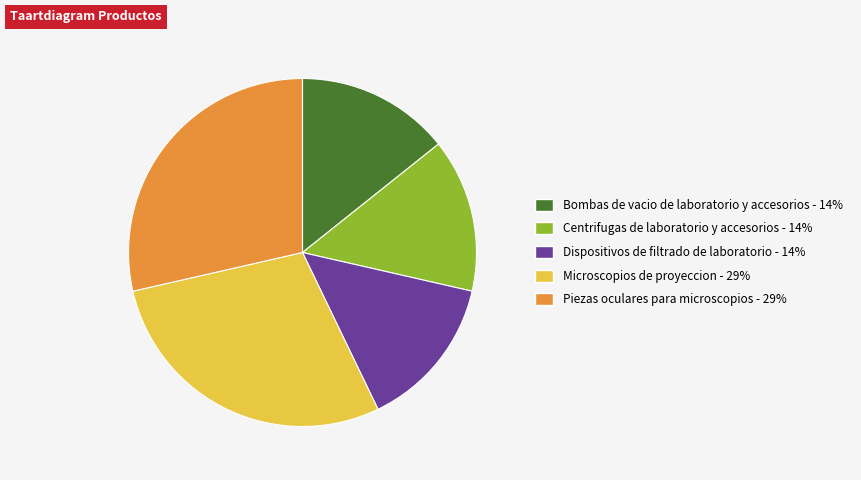

Between Dispositivos de filtrado de laboratorio and Piezas oculares para microscopios, which is larger?

Piezas oculares para microscopios